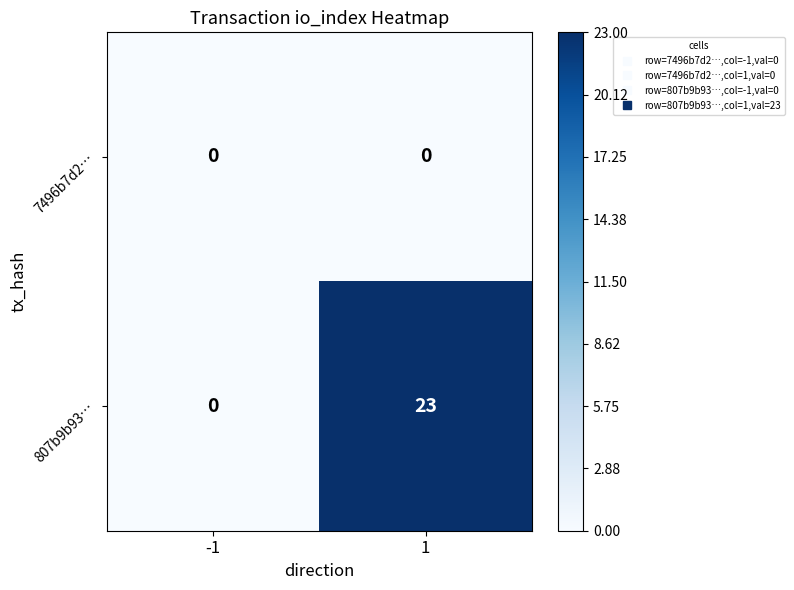

List the series in order of their overall mean, highest first.

807b9b93…, 7496b7d2…